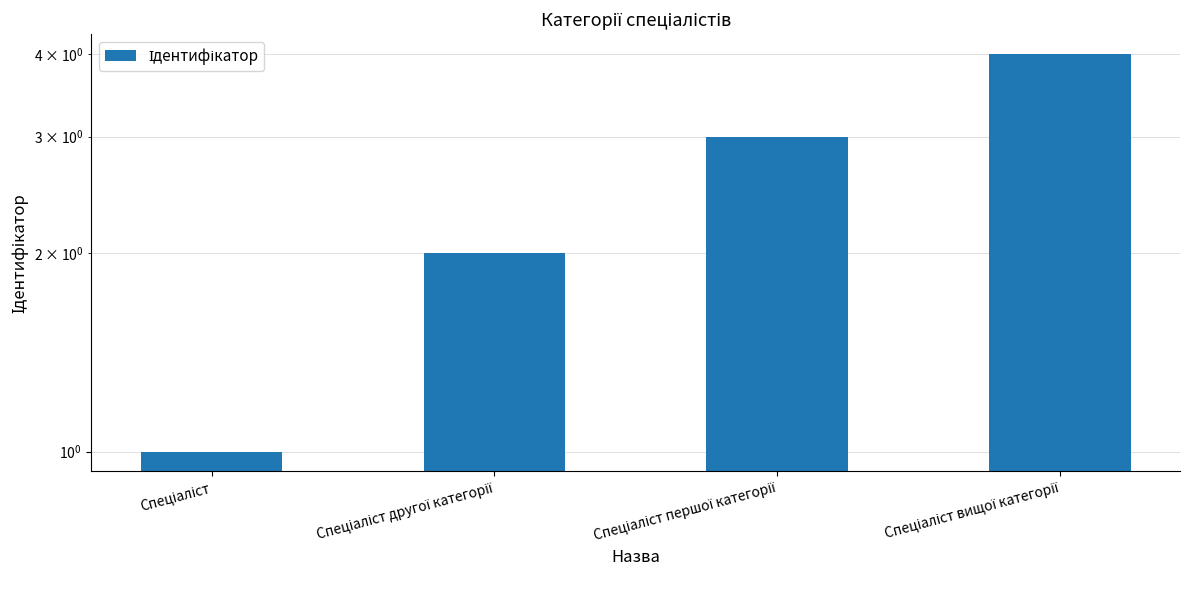

What is the change in value from Спеціаліст to Спеціаліст другої категорії?

+1